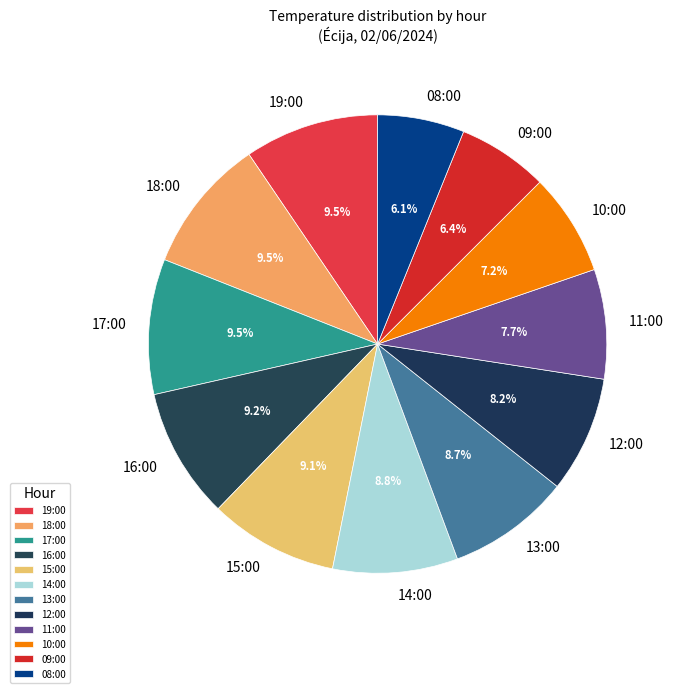

Is there any slice that represents more than half of the pie?

No